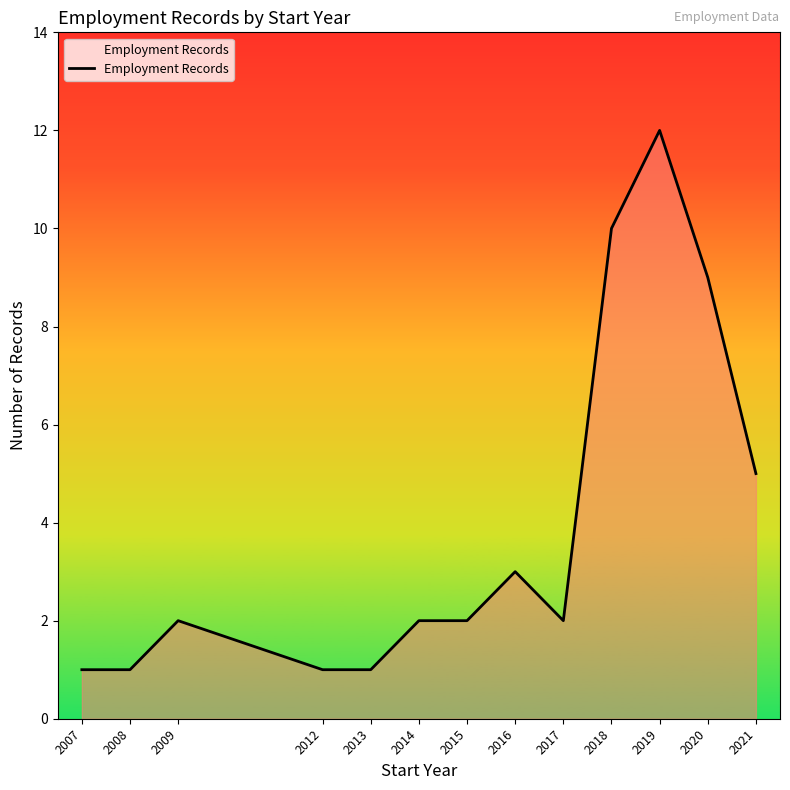

Where is the first local maximum?

2009